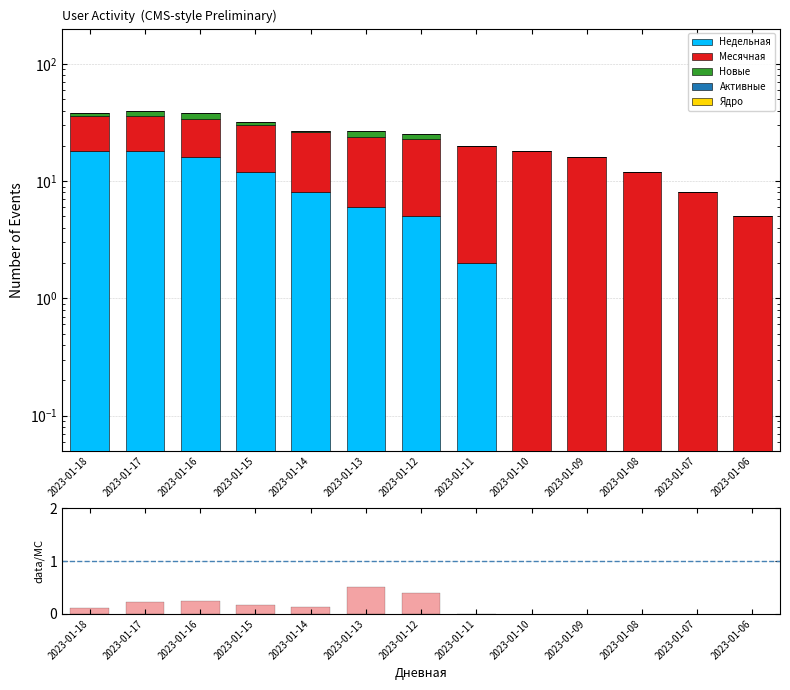

What is the difference between the maximum and minimum values in the Новые series?

4.0